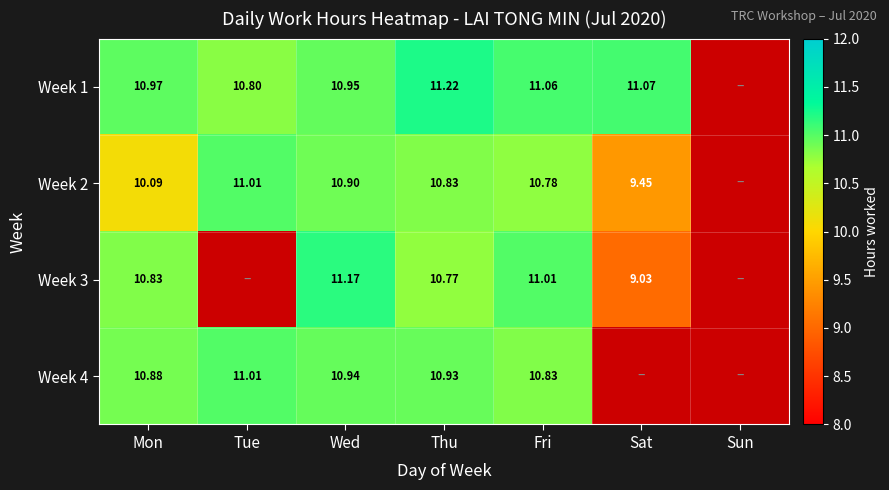

At which category is the sum across all series the highest?

Wed